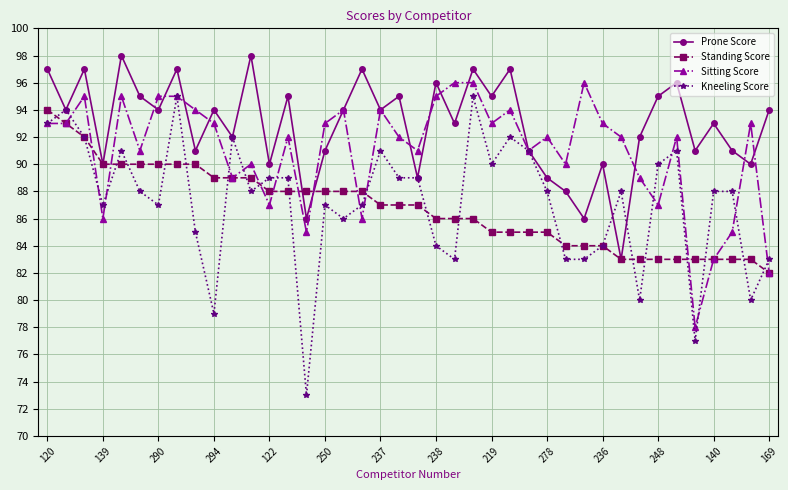

What is the maximum value for Kneeling Score?

95